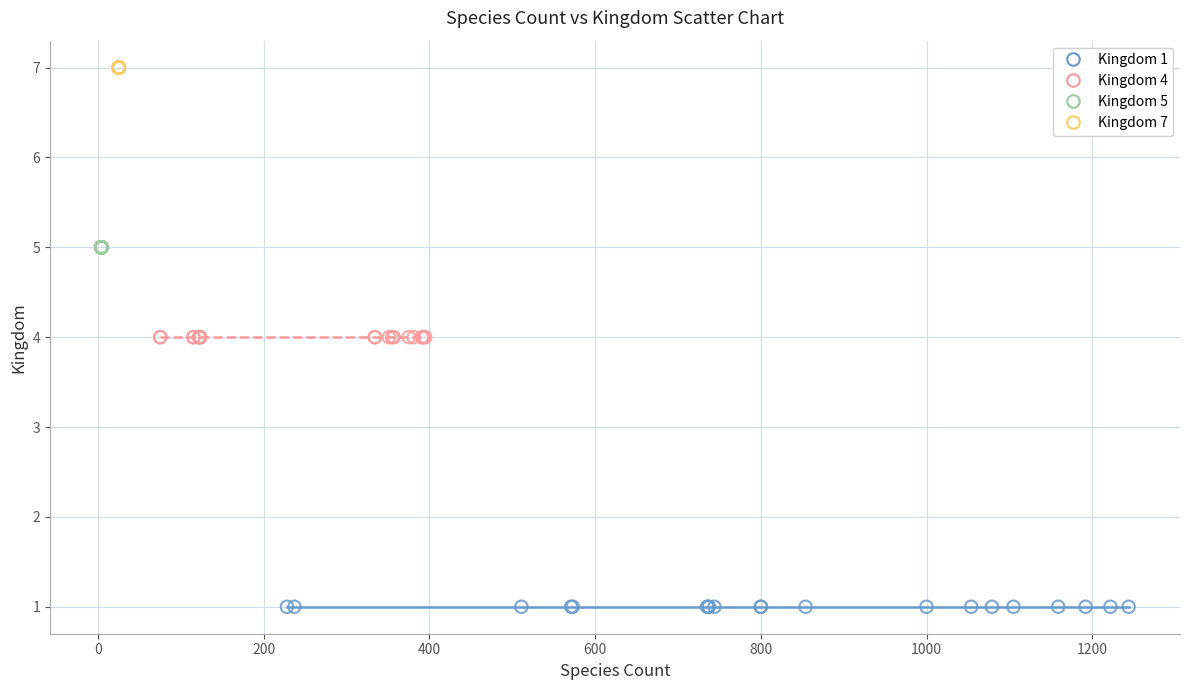

Which series contains the highest Y value?

Kingdom 7